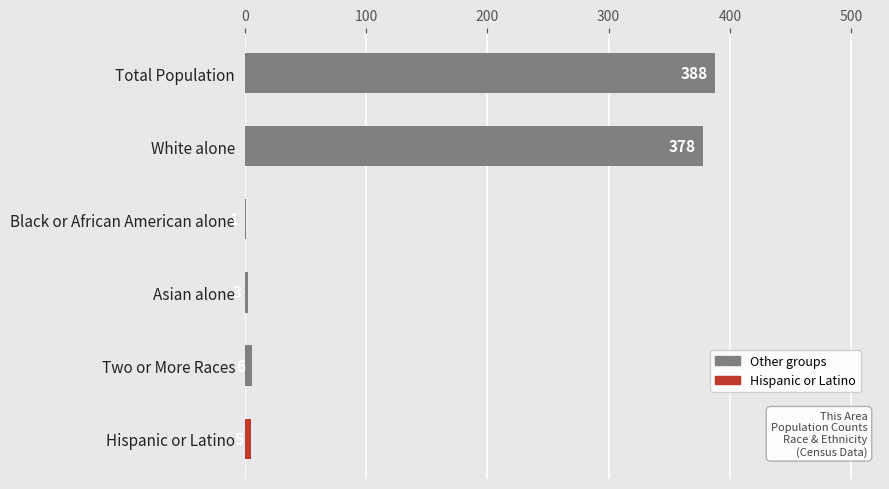

Which label corresponds to the largest value in the chart?

Total Population